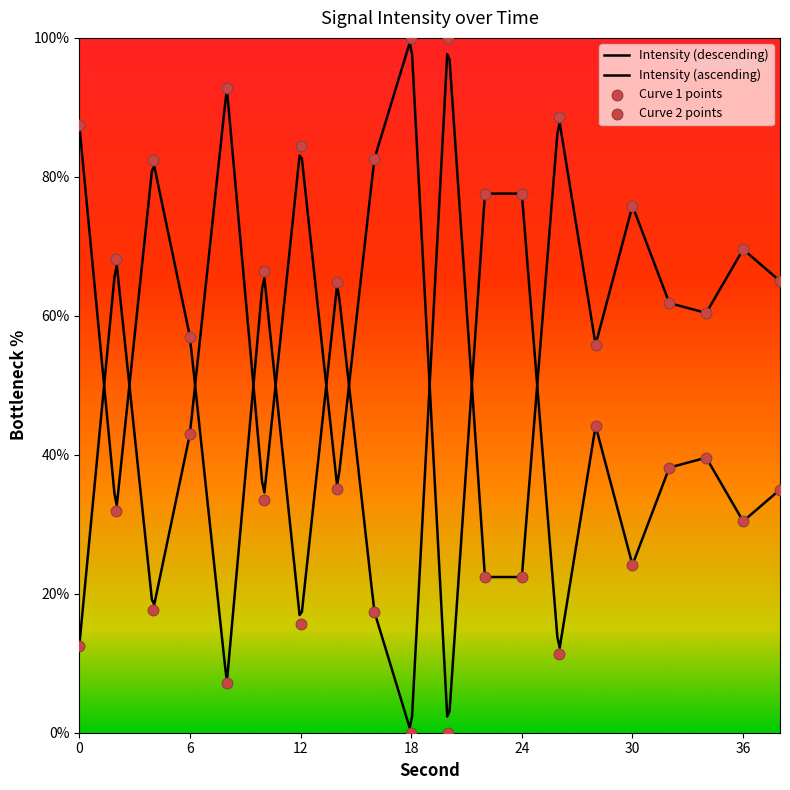

Between 10 and 24, which is larger?

24